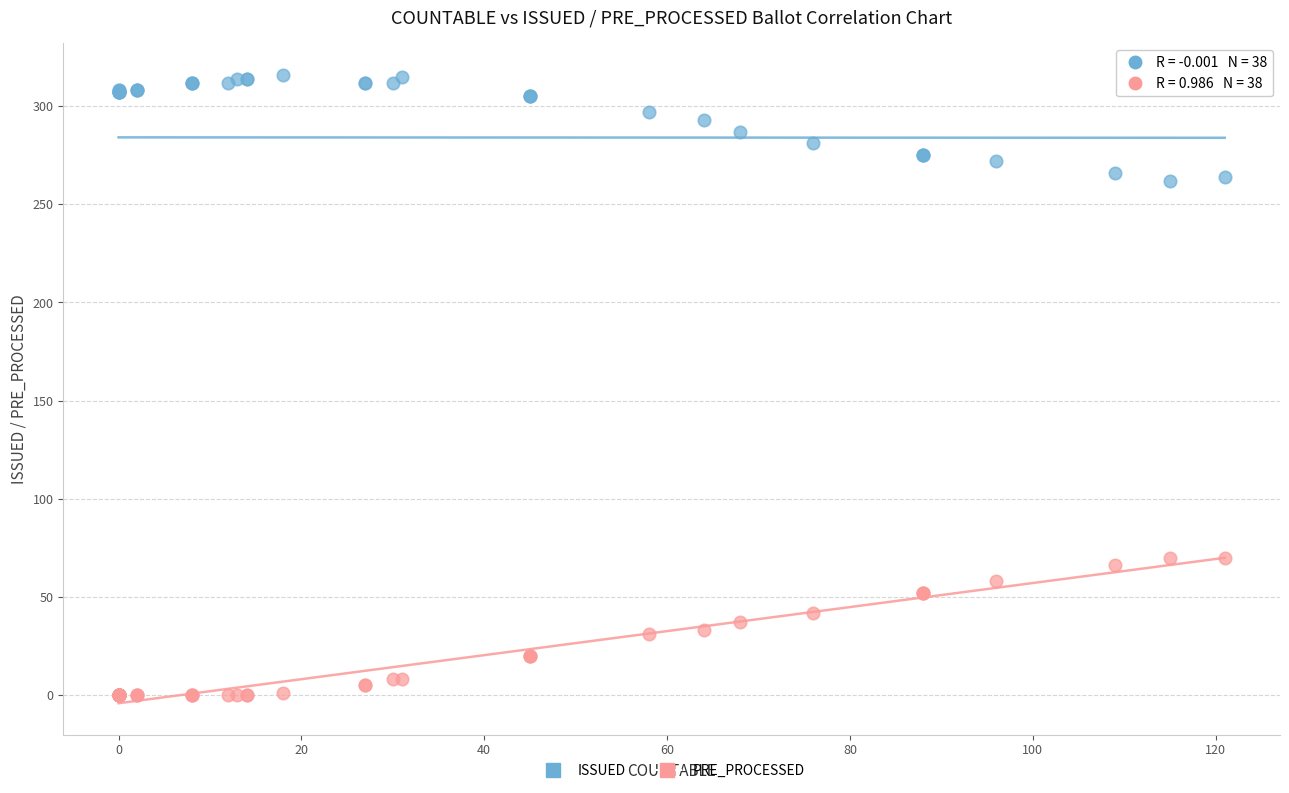

What are all the series names shown in the legend?

ISSUED, PRE_PROCESSED